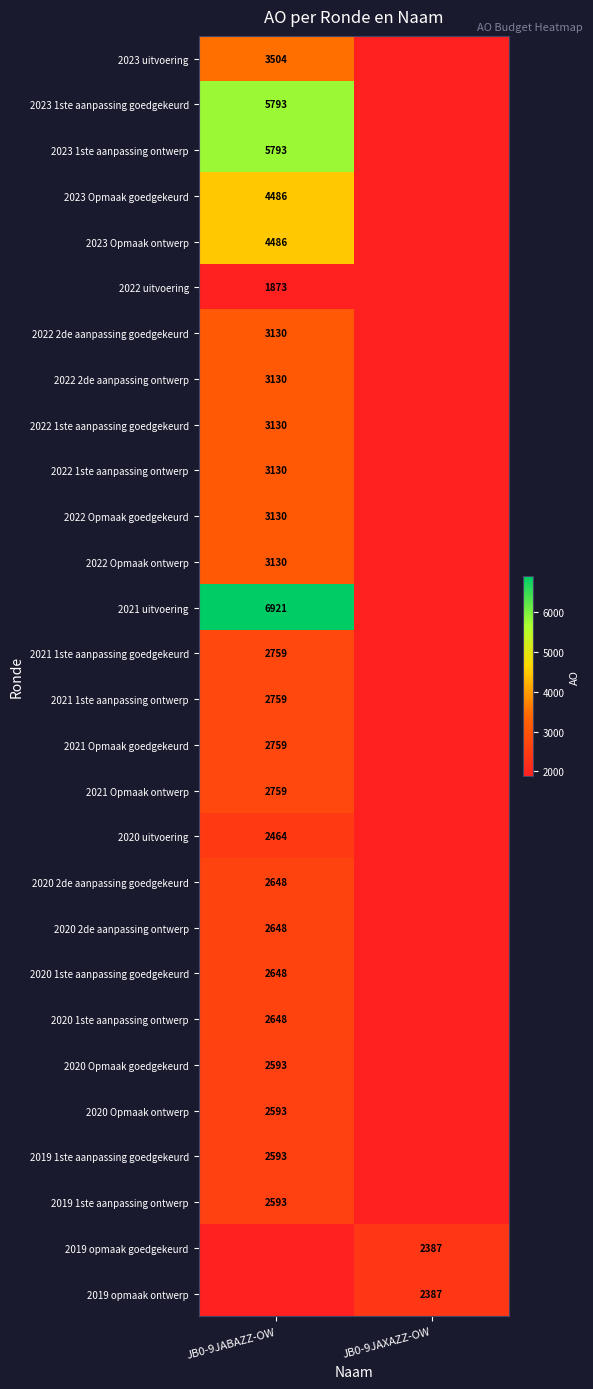

What is the maximum value shown in the chart?

6921.0